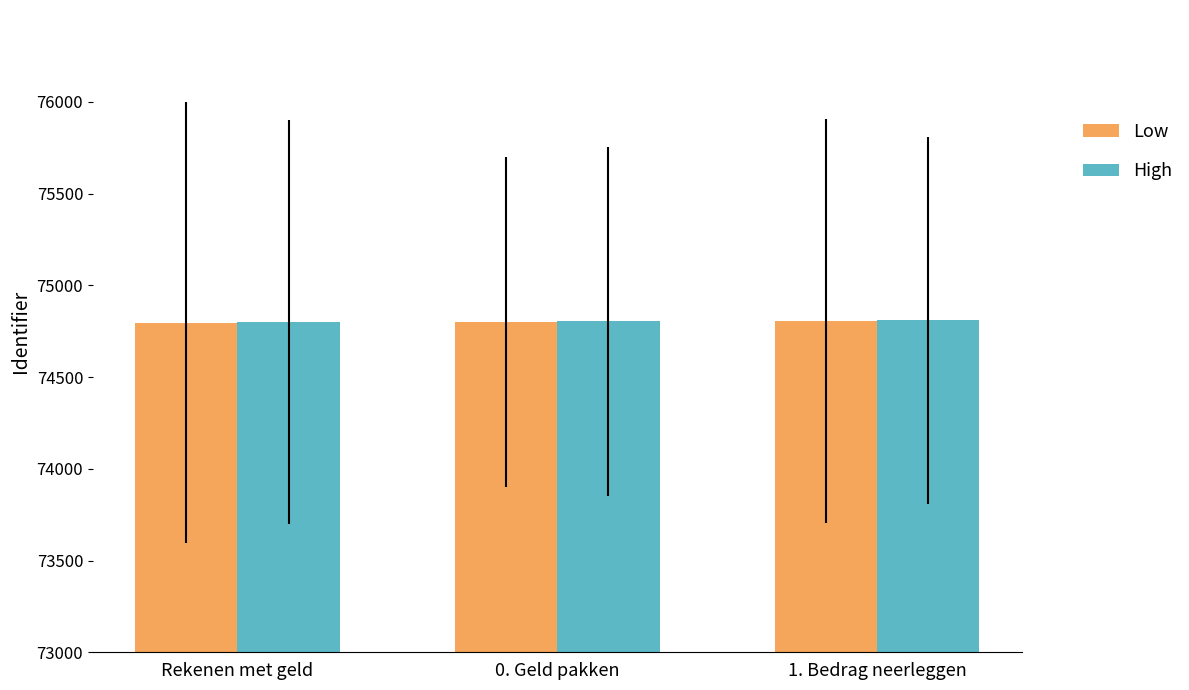

What is the difference between the maximum and minimum values in the Low series?

8